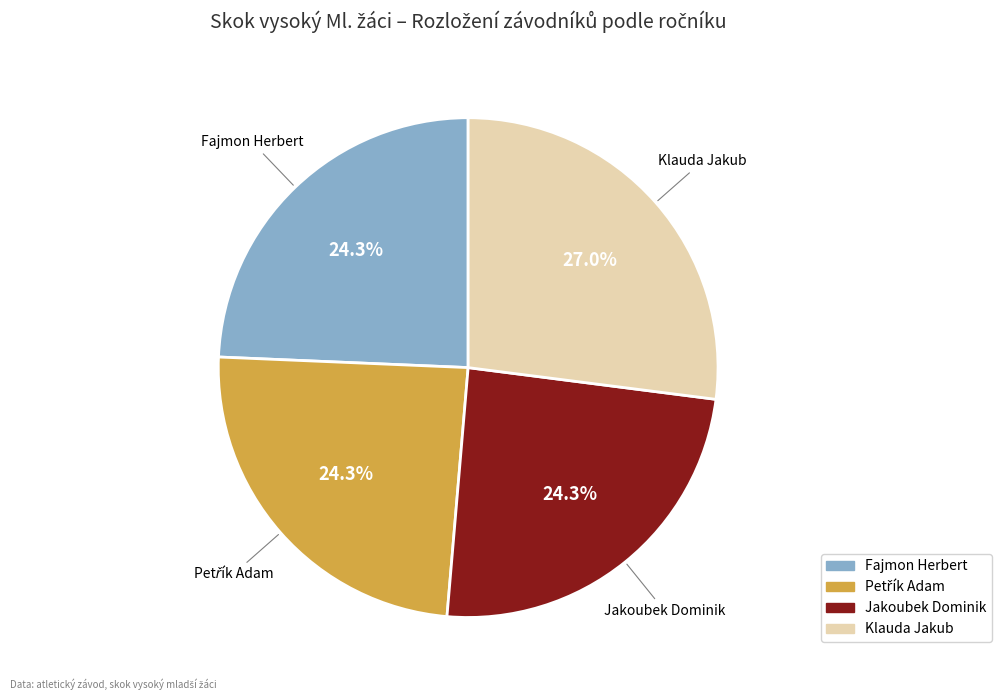

What is the largest slice in the pie chart?

Klauda Jakub